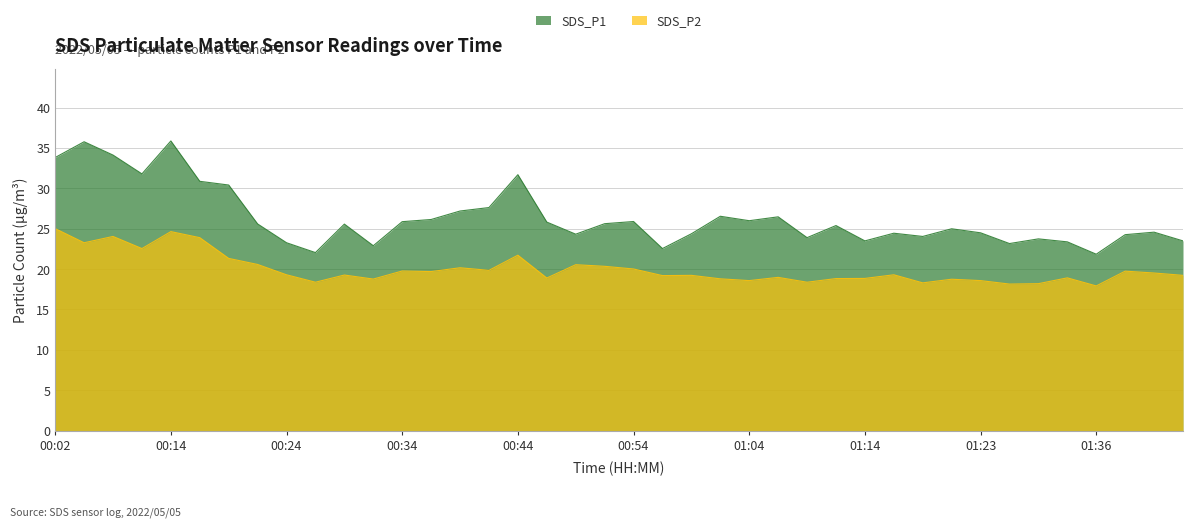

What is the label of the 10th point from the left?

00:27